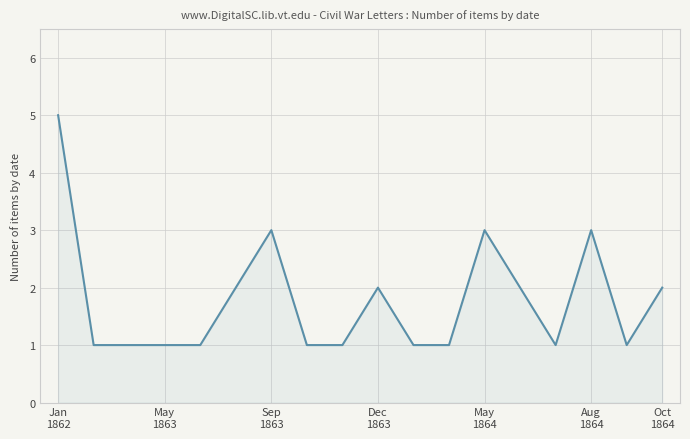

What is the difference between the maximum and minimum values?

4